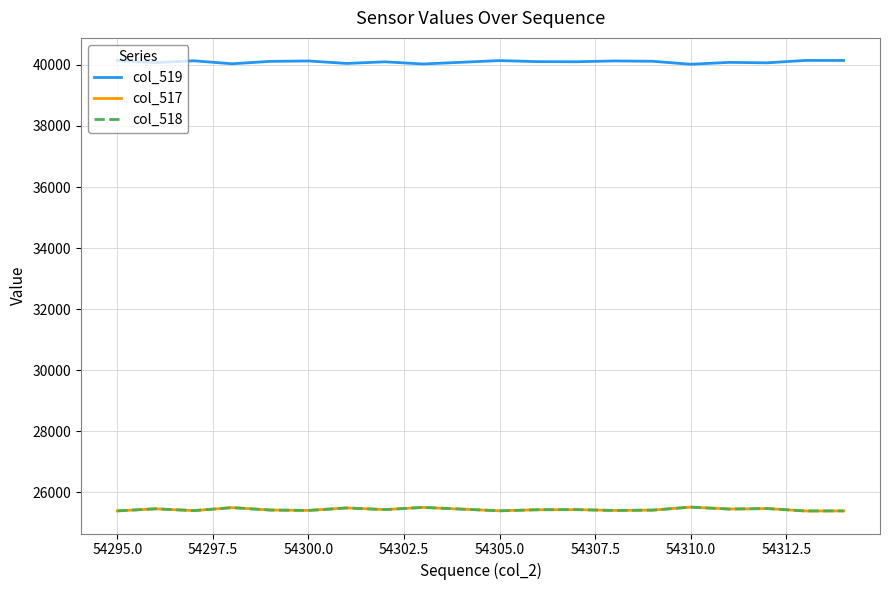

How many interior local valleys does the col_518 series have?

7